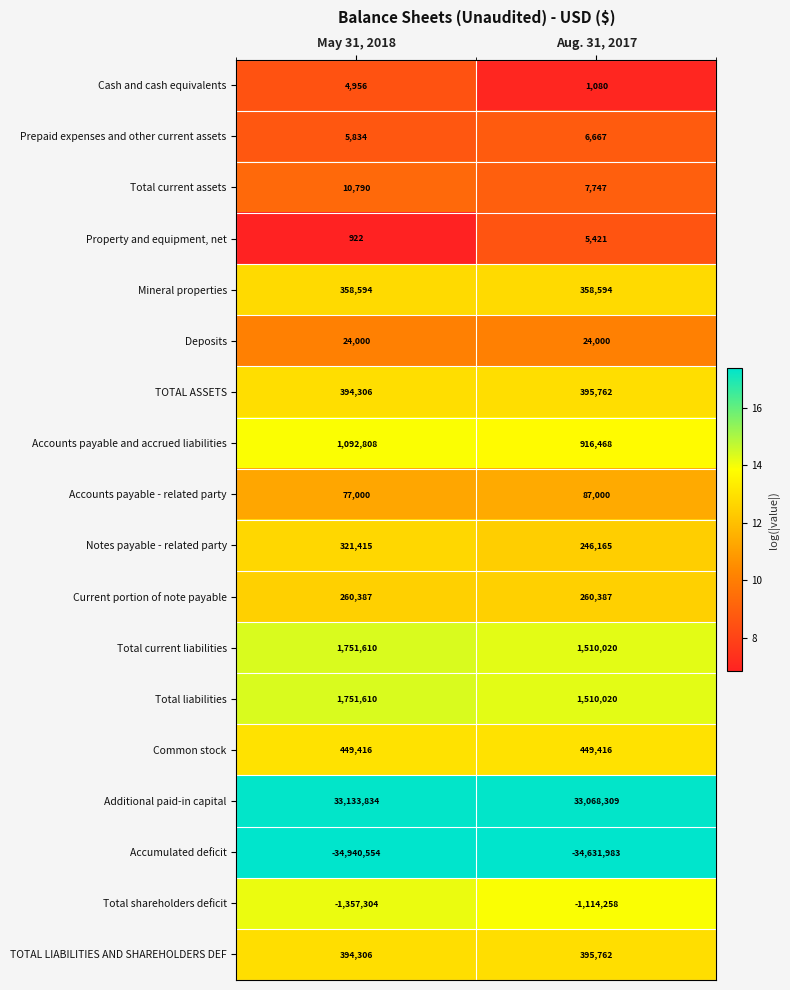

What is the total value across all series at Aug. 31, 2017?

3496577